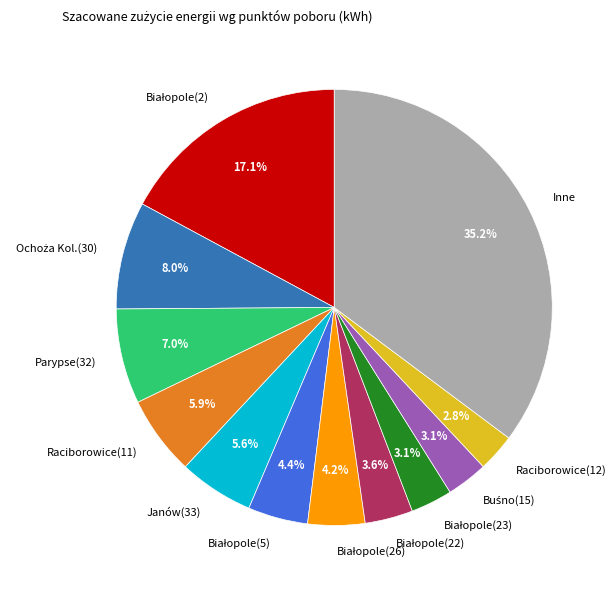

What is the largest slice in the pie chart?

Inne